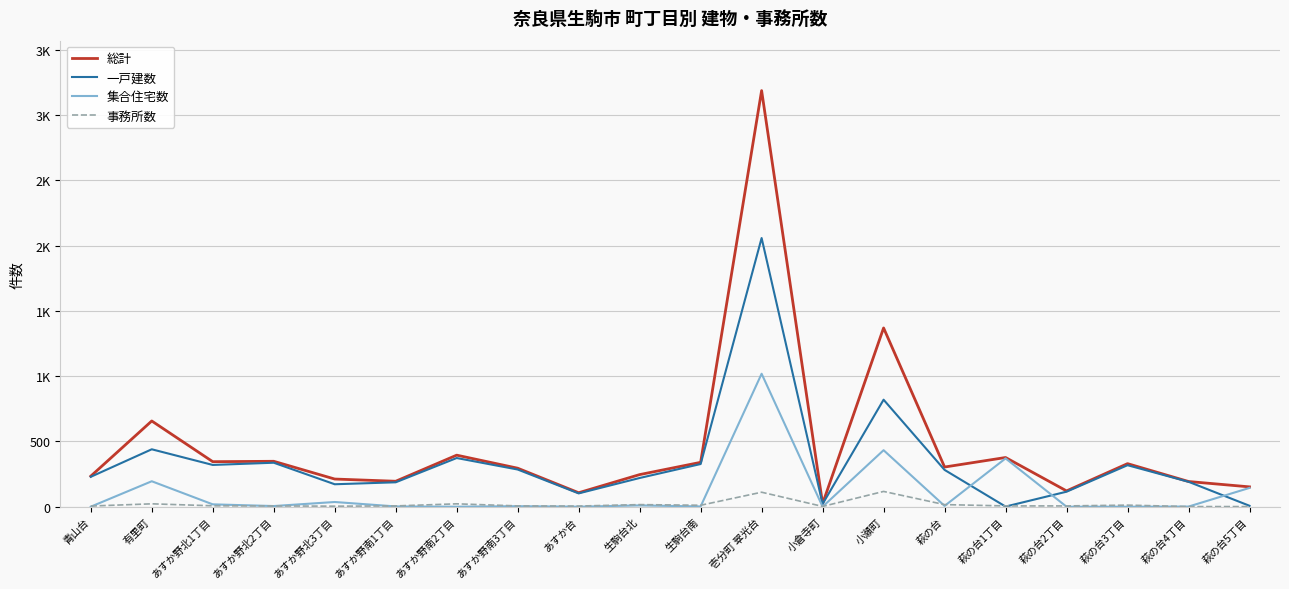

True or false: 集合住宅数 and 総計 intersect in this chart.

False